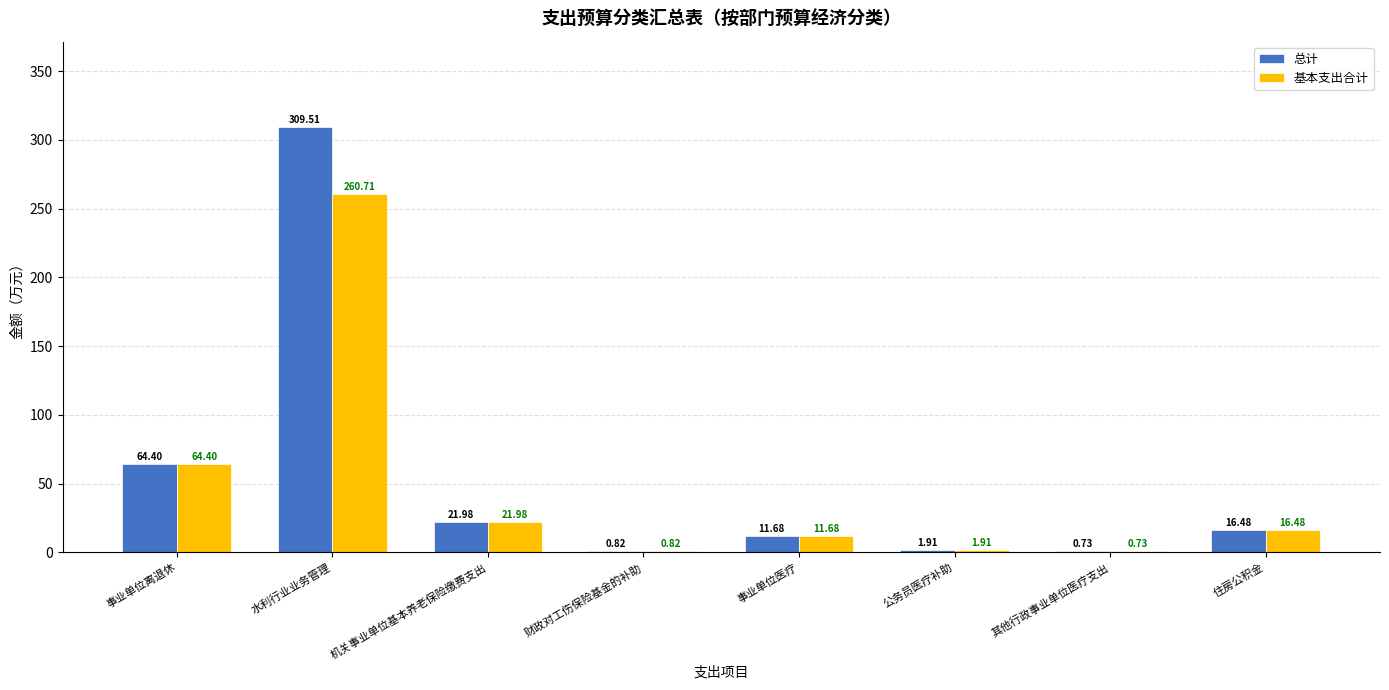

Which category has the highest value across all series?

水利行业业务管理